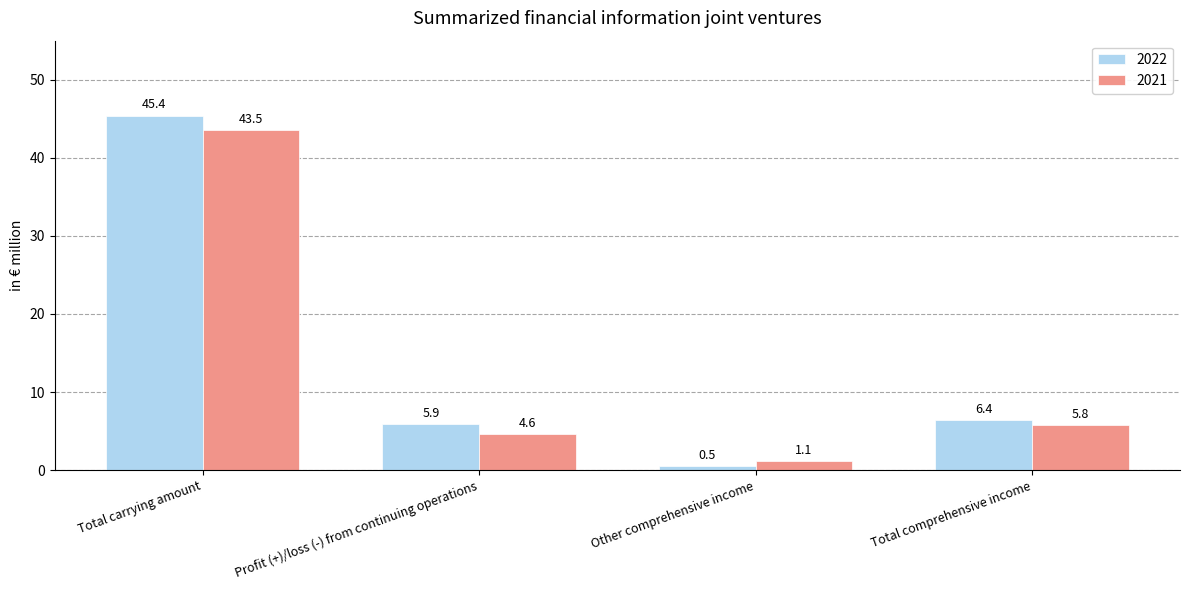

Count the number of data series in this chart.

2